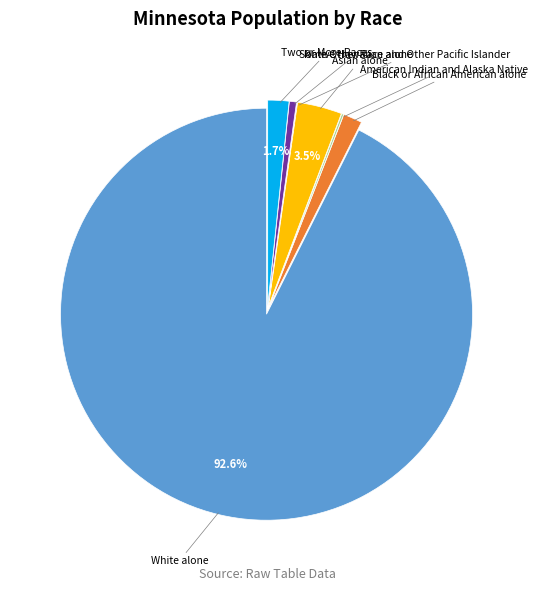

Is there a majority slice in this chart?

Yes